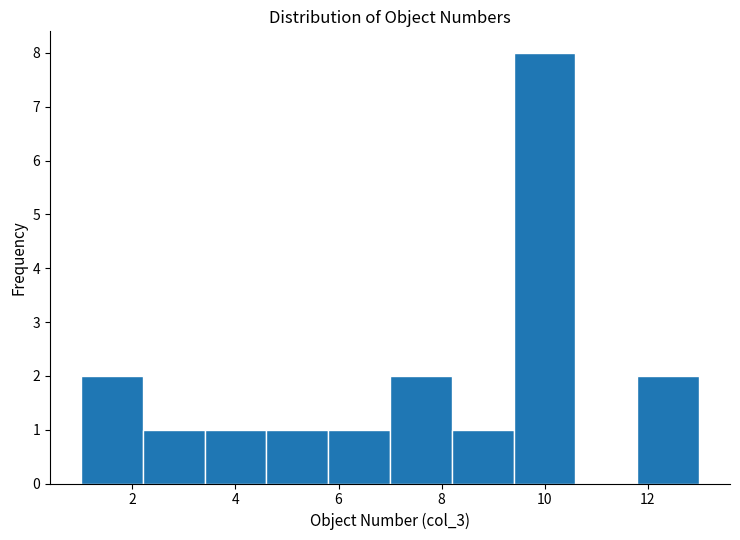

How tall is the bar that spans 11.8 to 13.0 on the x-axis? The values are not printed on the chart, so give them approximately, as read against the axis.

2